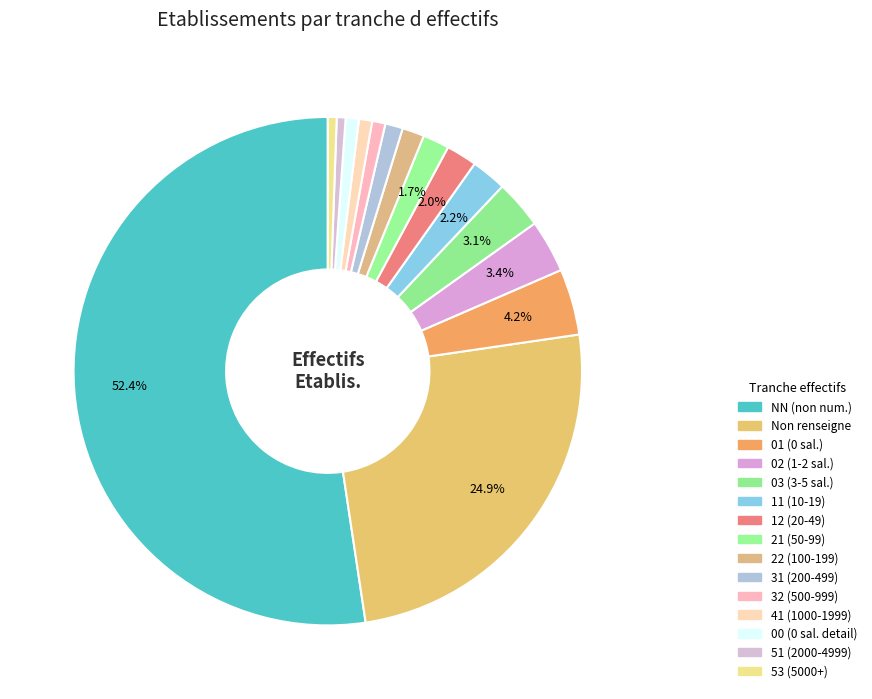

How many segments does this pie chart have?

15